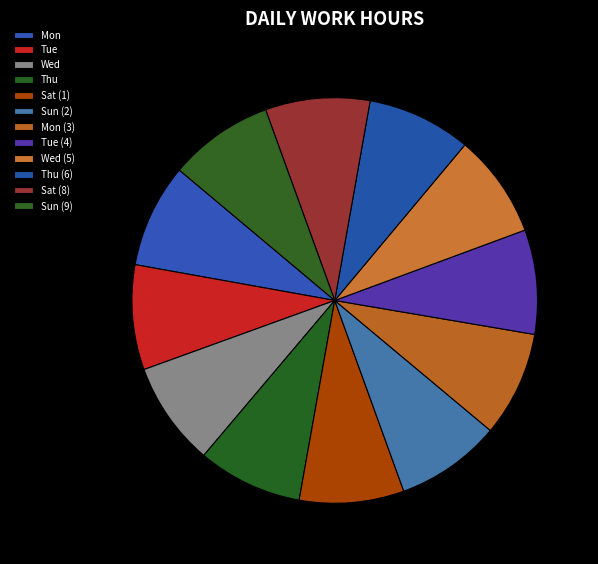

The Thu (6) slice represents 15% of the pie. True or false?

False